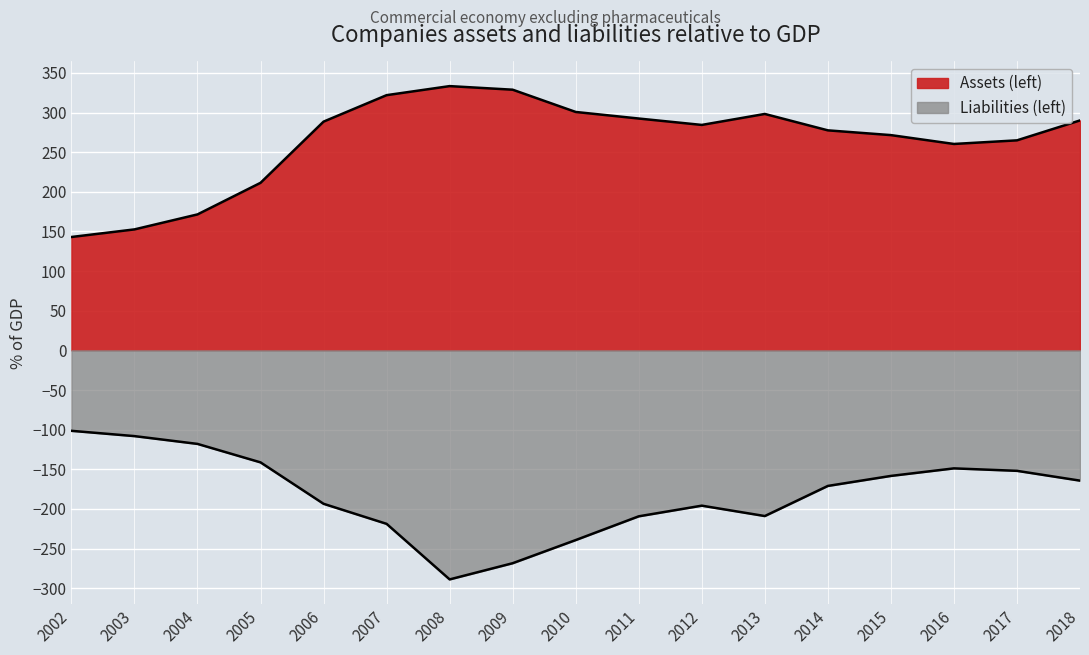

At which label does Liabilities (left) first exceed -171?

2002